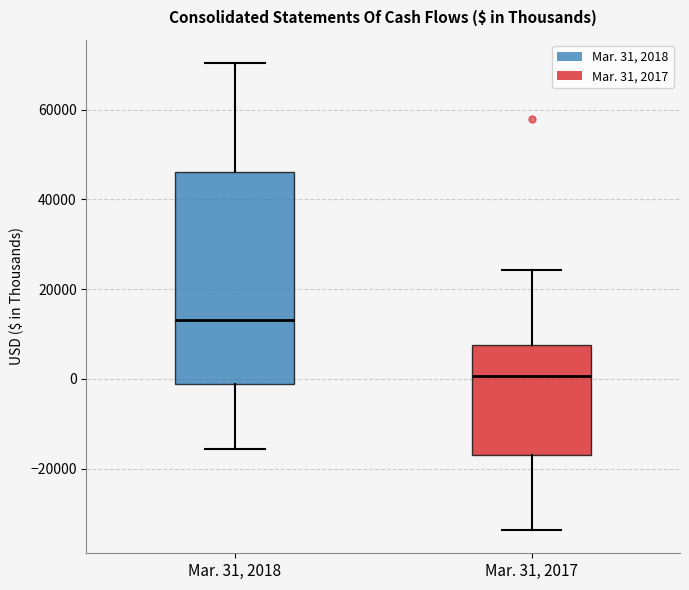

Reading left to right, transcribe this box plot: for each box, give where its median line is, the range the box spans, and where its two whiskers end, as read against the y-axis. The values are not printed on the chart, so give them approximately, as read against the axis.

Mar. 31, 2018: median 14000, box -2000 to 46000, whiskers -16000 to 70000
Mar. 31, 2017: median 0, box -16000 to 8000, whiskers -34000 to 24000